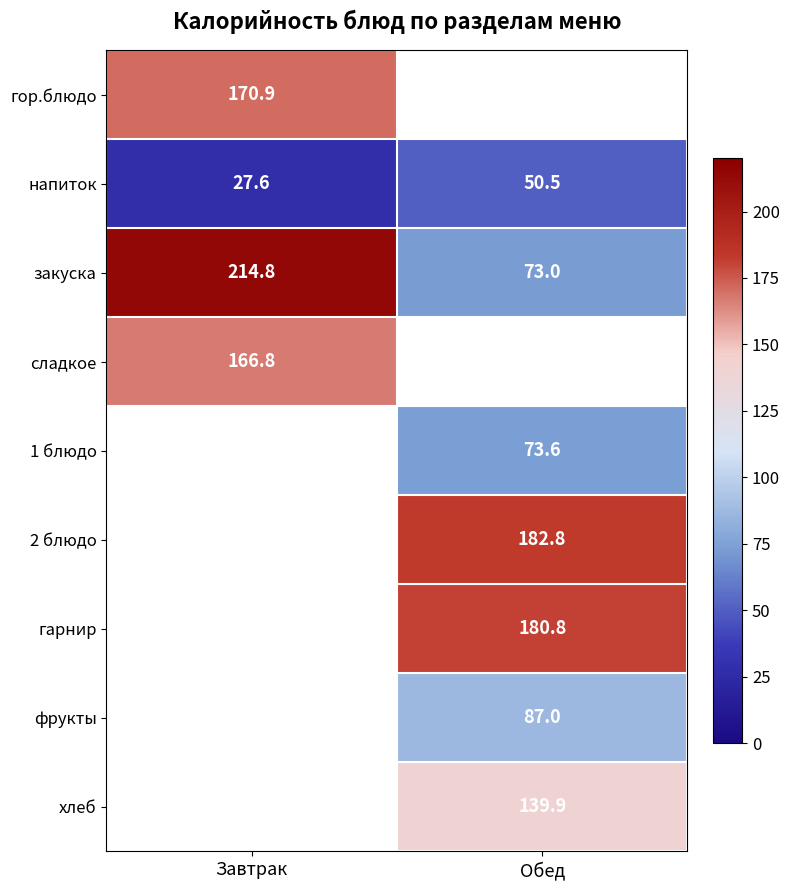

Is it true that напиток equals 50.5 at Обед?

True